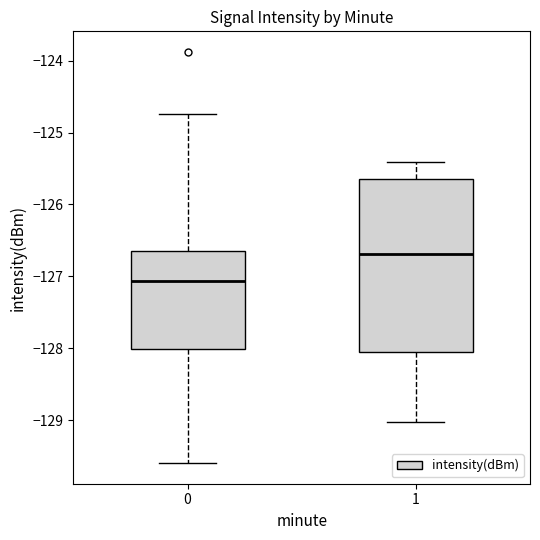

Reading left to right, read every box against the y-axis: the position of its median line, the range the box covers, and the ends of its whiskers. The values are not printed on the chart, so give them approximately, as read against the axis.

0: median -127.1, box -128.0 to -126.6, whiskers -129.6 to -124.7
1: median -126.7, box -128.0 to -125.7, whiskers -129.0 to -125.4